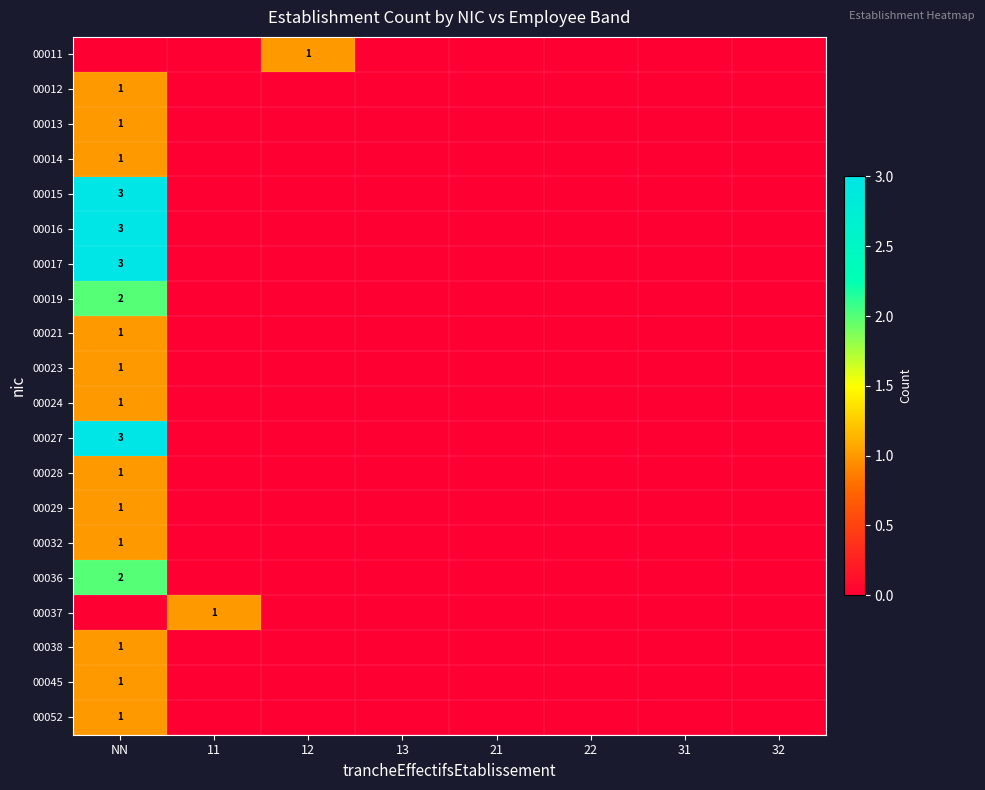

Is it true that 00038 equals 1 at NN?

True